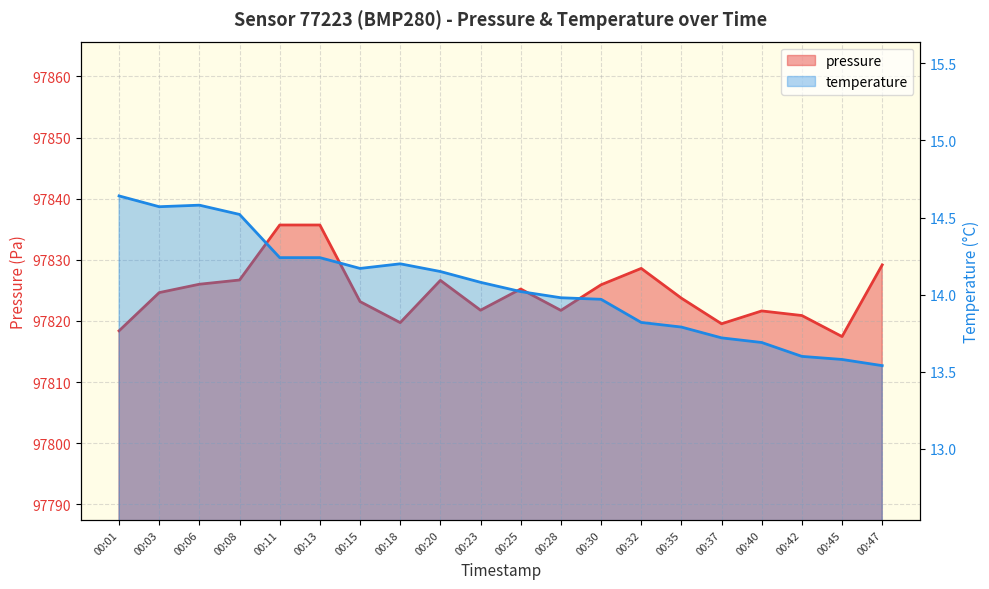

True or false: pressure and temperature cross at least once.

False